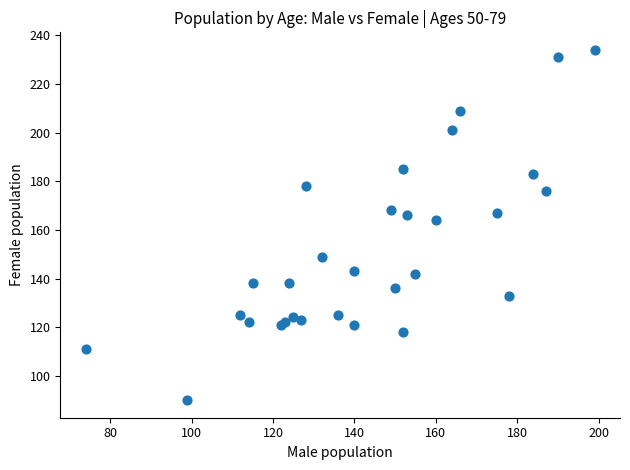

What Y value in the scatter plot is closest to 162?

164